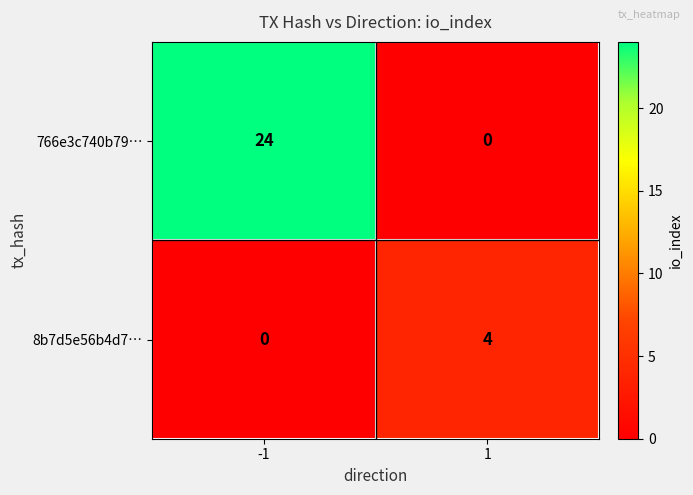

What is the total value across all series at 1?

4